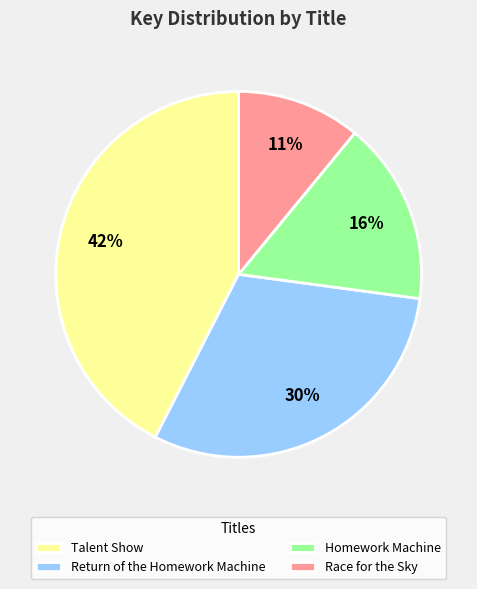

Count the number of slices in the pie.

4